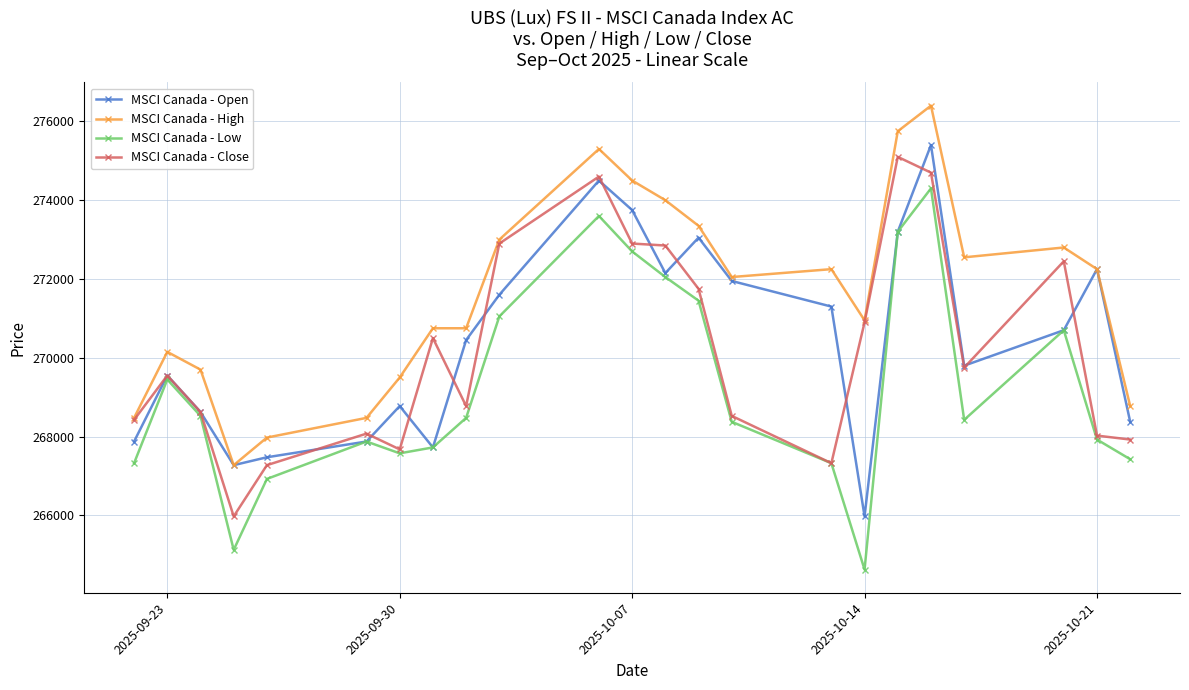

Which series has the largest total across all categories?

MSCI Canada - High